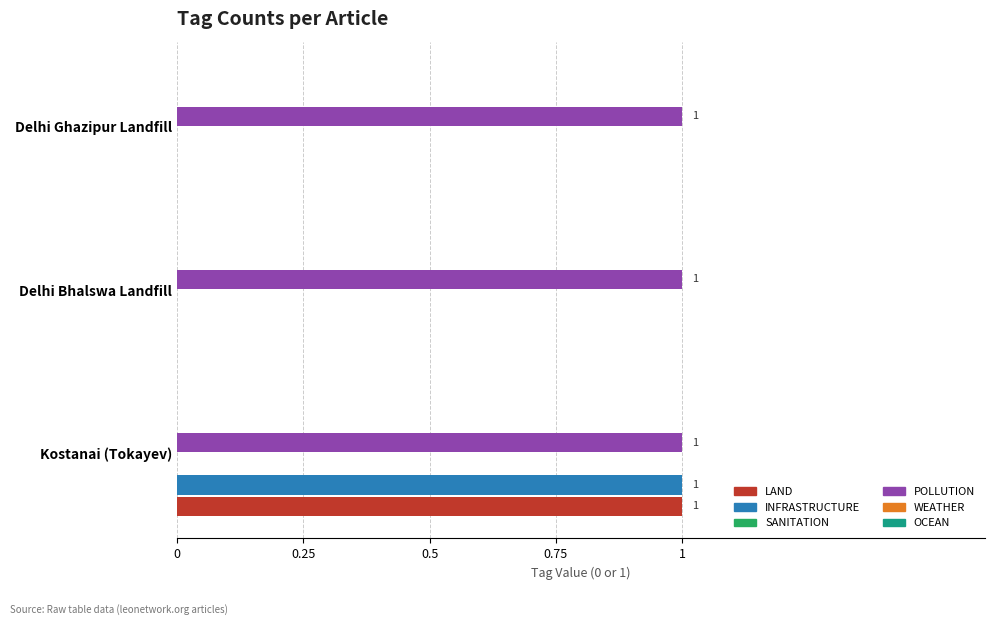

At which category is the sum across all series the highest?

Kostanai (Tokayev)